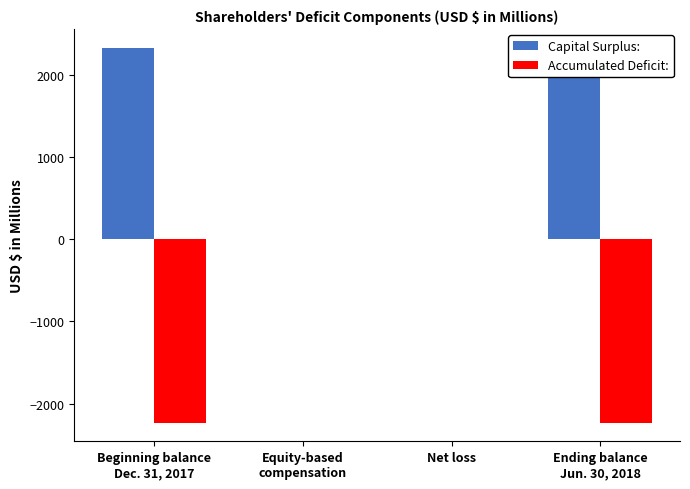

Reading left to right, list all the values displayed in this chart.

Capital Surplus:: Beginning balance
Dec. 31, 2017=2323.3	Equity-based
compensation=3.3	Net loss=0.0	Ending balance
Jun. 30, 2018=2326.6
Accumulated Deficit:: Beginning balance
Dec. 31, 2017=-2228.6	Equity-based
compensation=0.0	Net loss=-0.2	Ending balance
Jun. 30, 2018=-2228.8